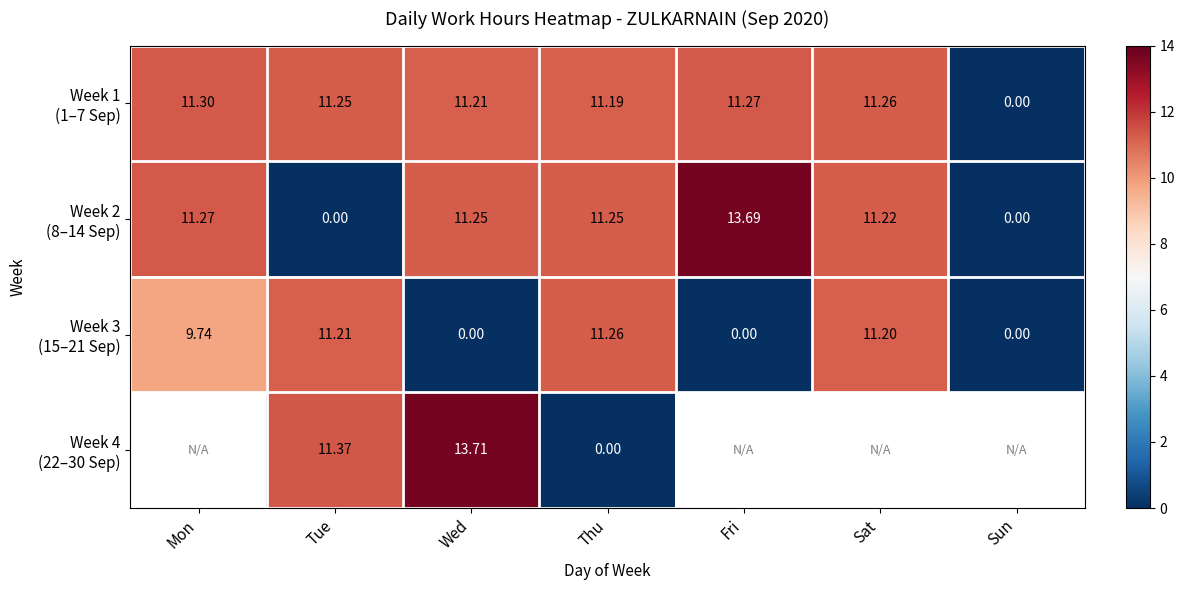

Rank the series at Sun from lowest to highest value.

Week 1 (1–7 Sep), Week 2 (8–14 Sep), Week 3 (15–21 Sep), Week 4 (22–30 Sep)